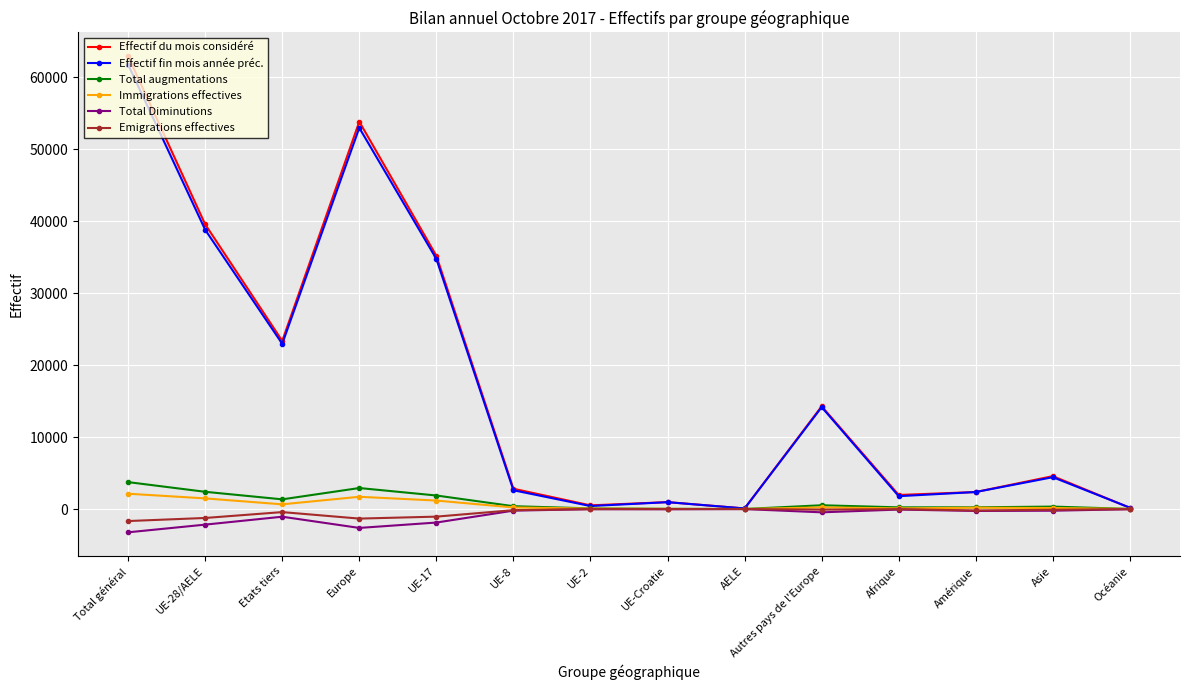

In Effectif du mois considéré, how many points are higher than both neighbors (excluding endpoints)?

4